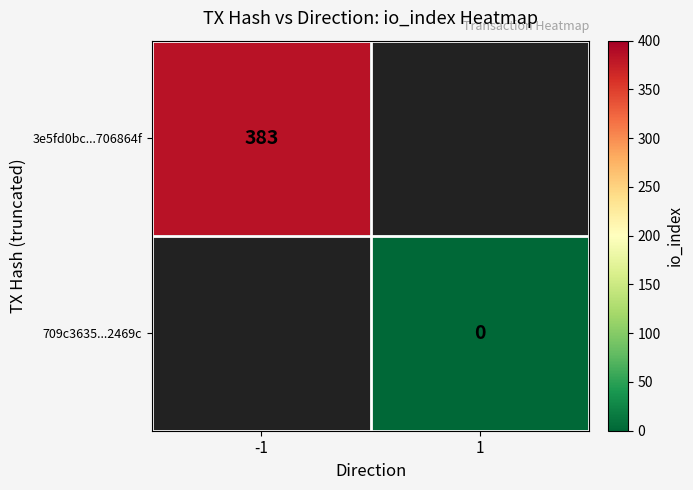

Is it true that 3e5fd0bc...706864f equals 383 at -1?

True